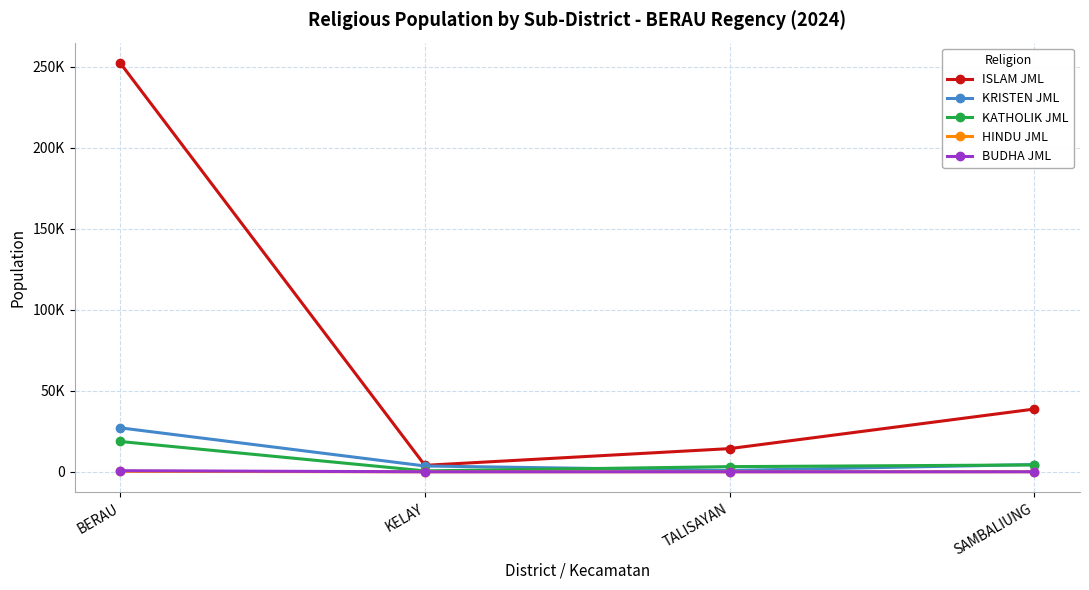

Which series has the largest range (max minus min)?

ISLAM JML